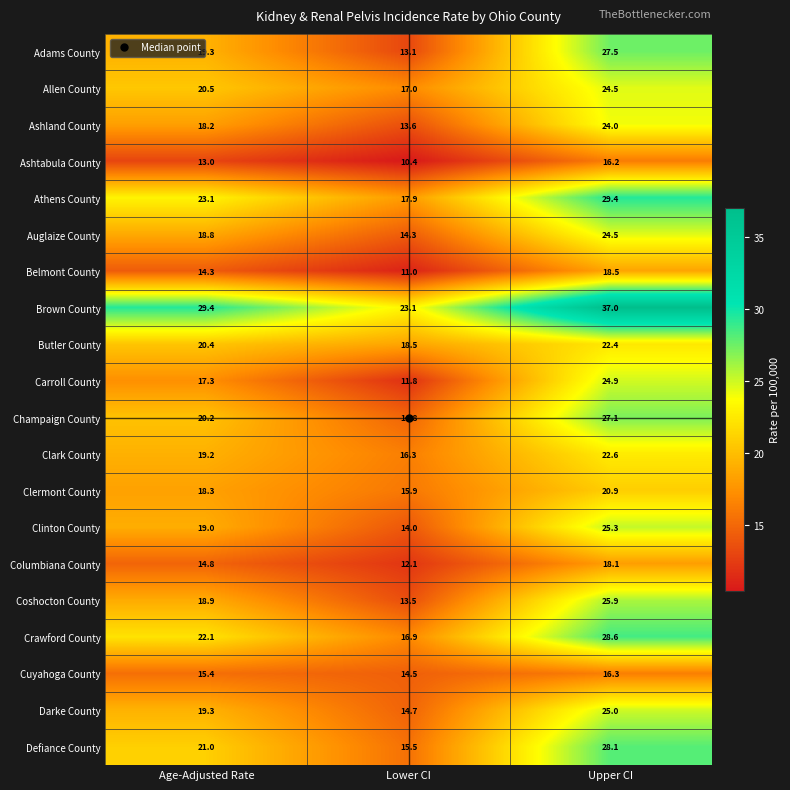

How many data points in Columbiana County are above 14?

2